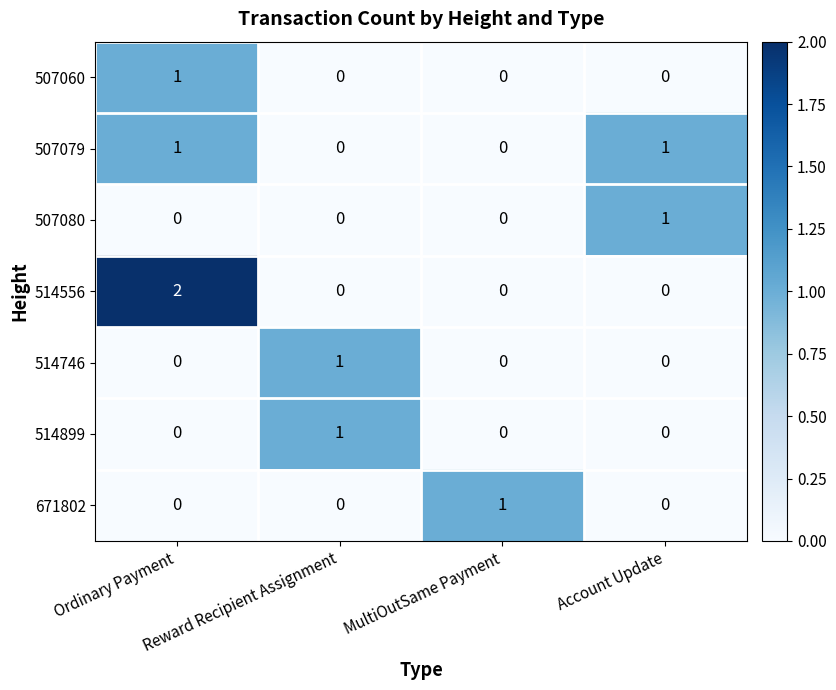

Which category has the highest value in the 514746 series?

Reward Recipient Assignment